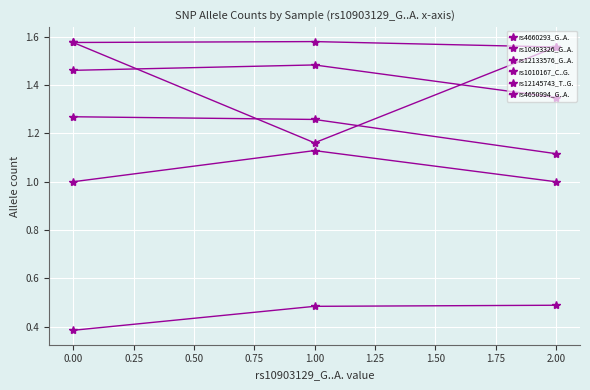

How many lines are shown in the chart?

6